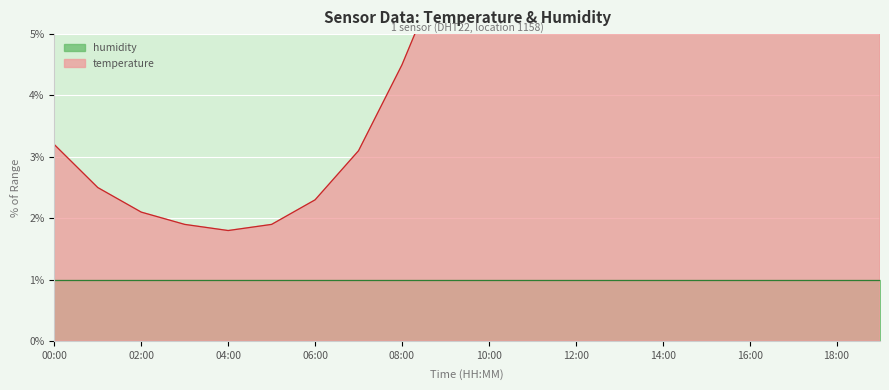

Where is the first local maximum?

14:00